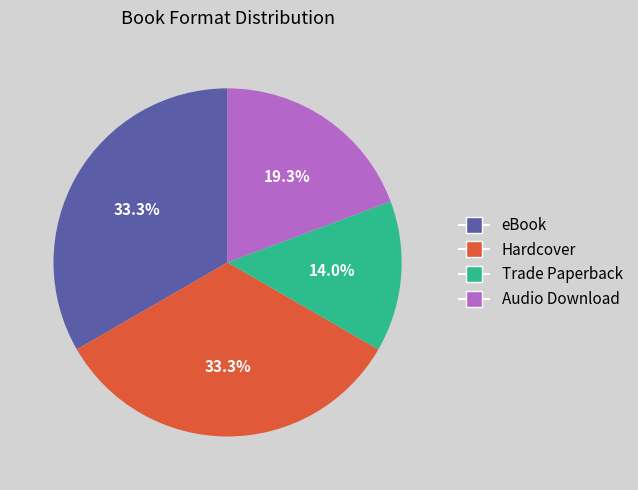

Which category has the smallest portion of the pie?

Trade Paperback